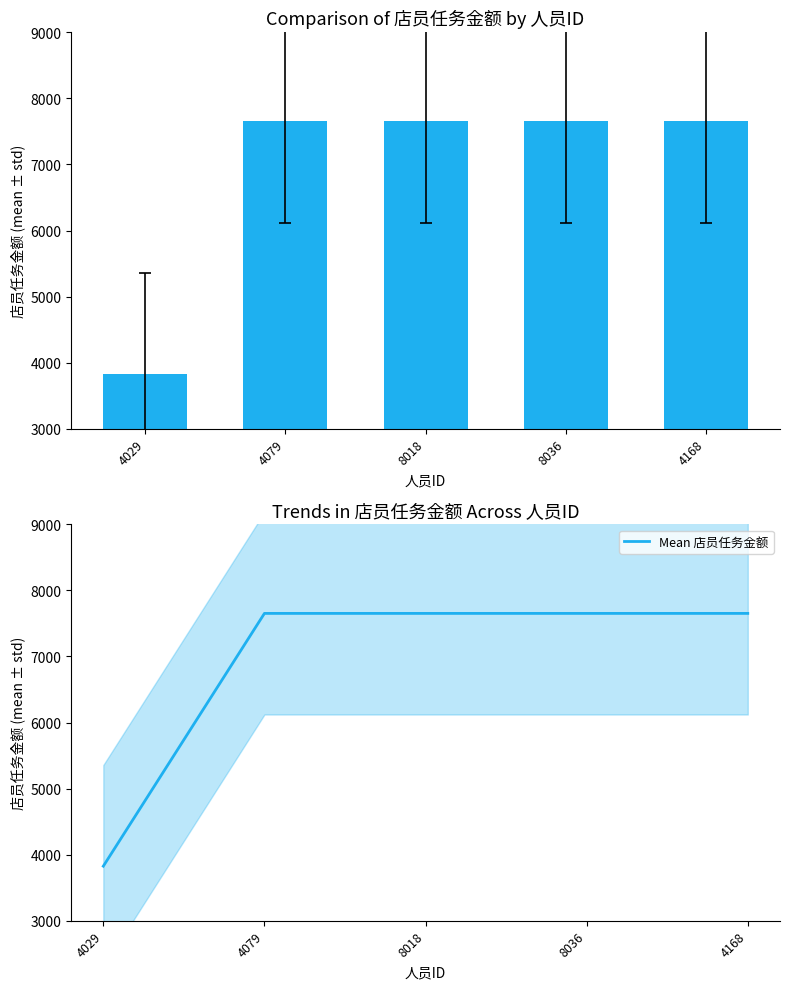

What is the lowest value of the Mean 店员任务金额 series?

3826